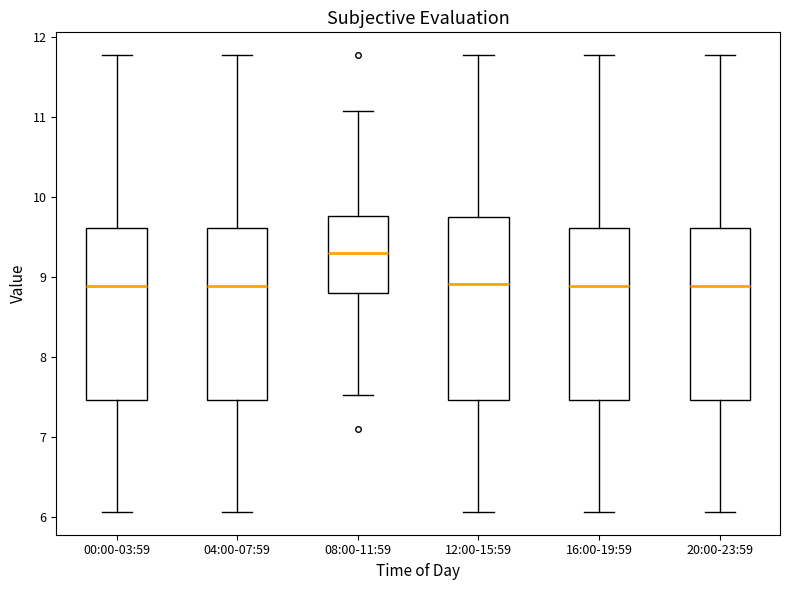

Where is the upper edge of the box for 08:00-11:59 on the y-axis? The values are not printed on the chart, so give them approximately, as read against the axis.

9.8